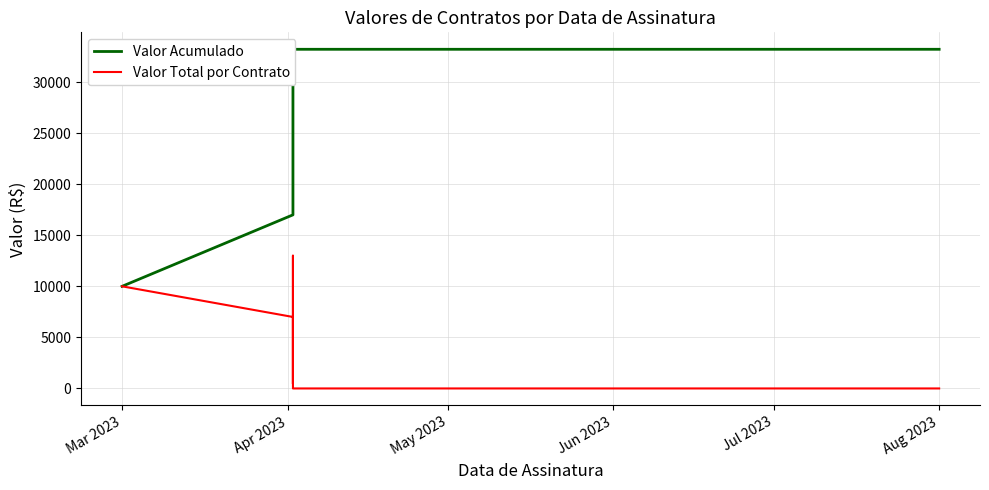

Read the Valor Acumulado value at Aug 2023.

33210.9